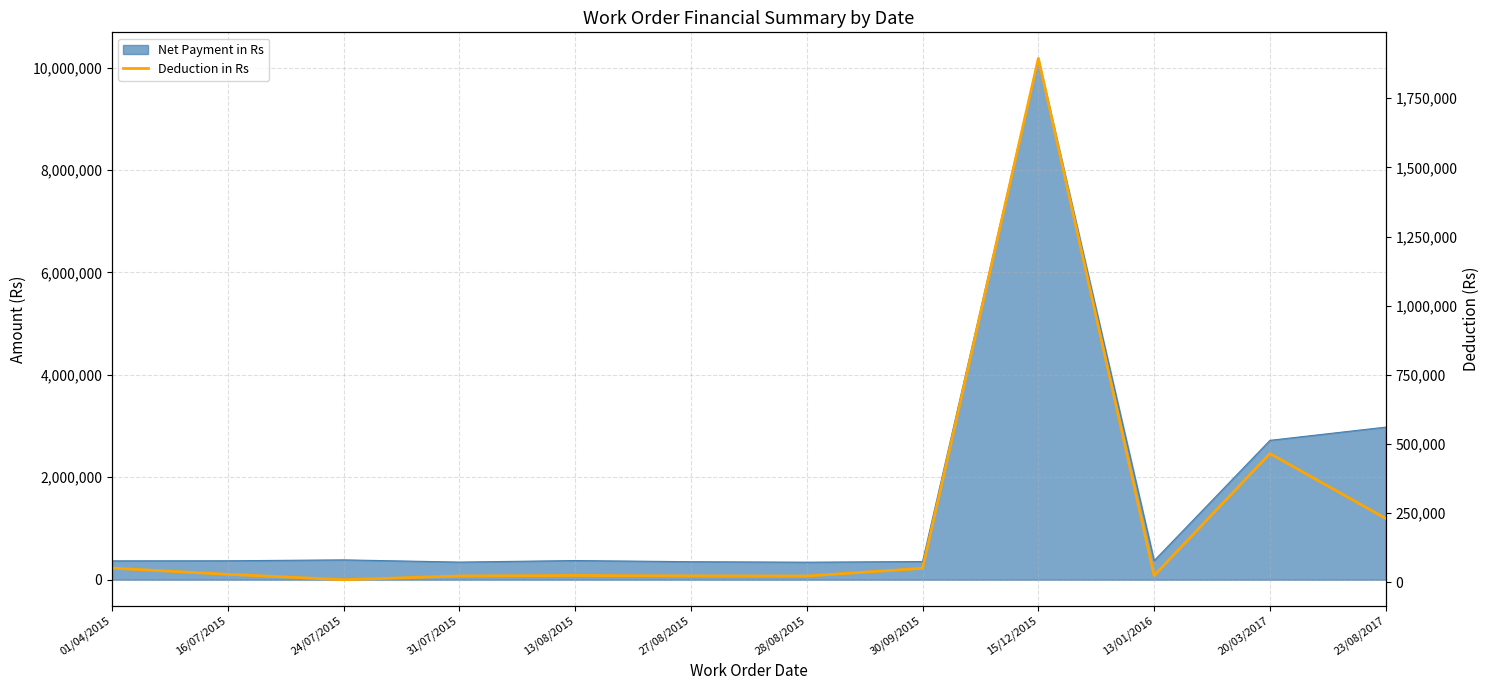

Does the chart have visible grid lines?

Yes